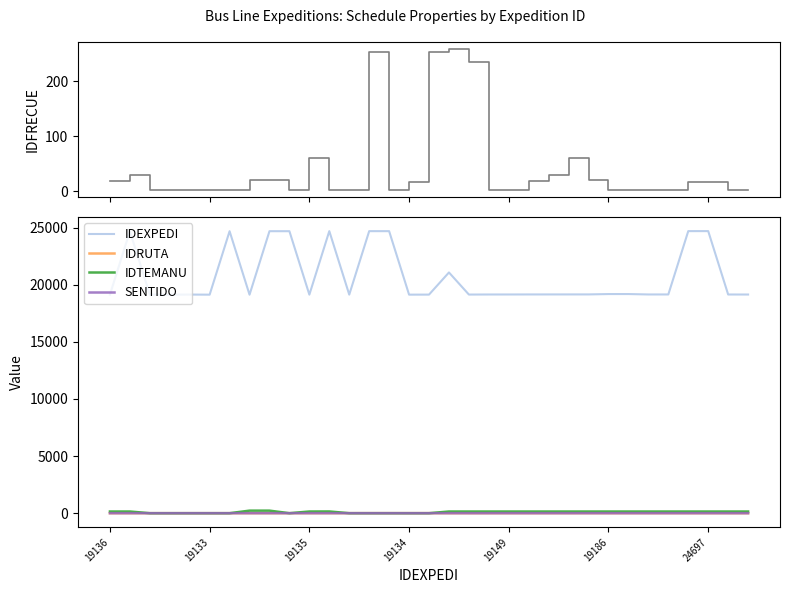

True or false: IDTEMANU and IDEXPEDI intersect in this chart.

False